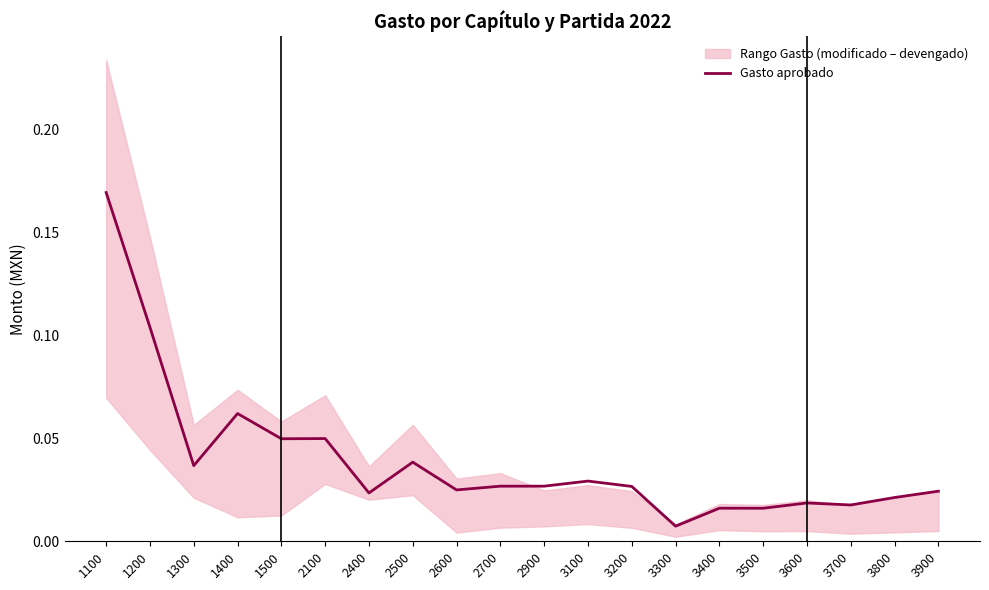

At which category does the data reach its first local peak?

1400